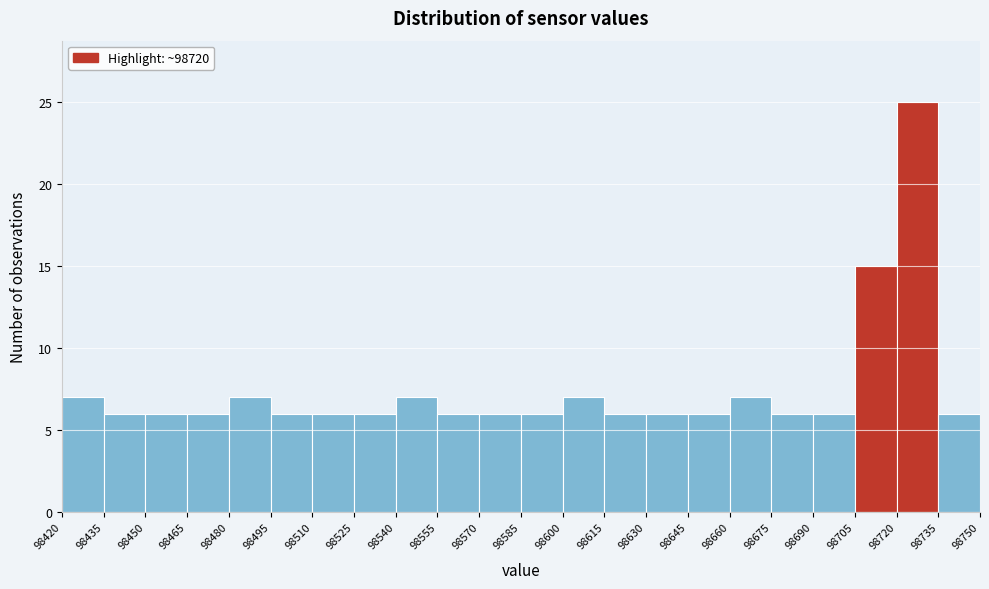

What is the height of the bar covering 98555 to 98570 on the x-axis? The values are not printed on the chart, so give them approximately, as read against the axis.

6